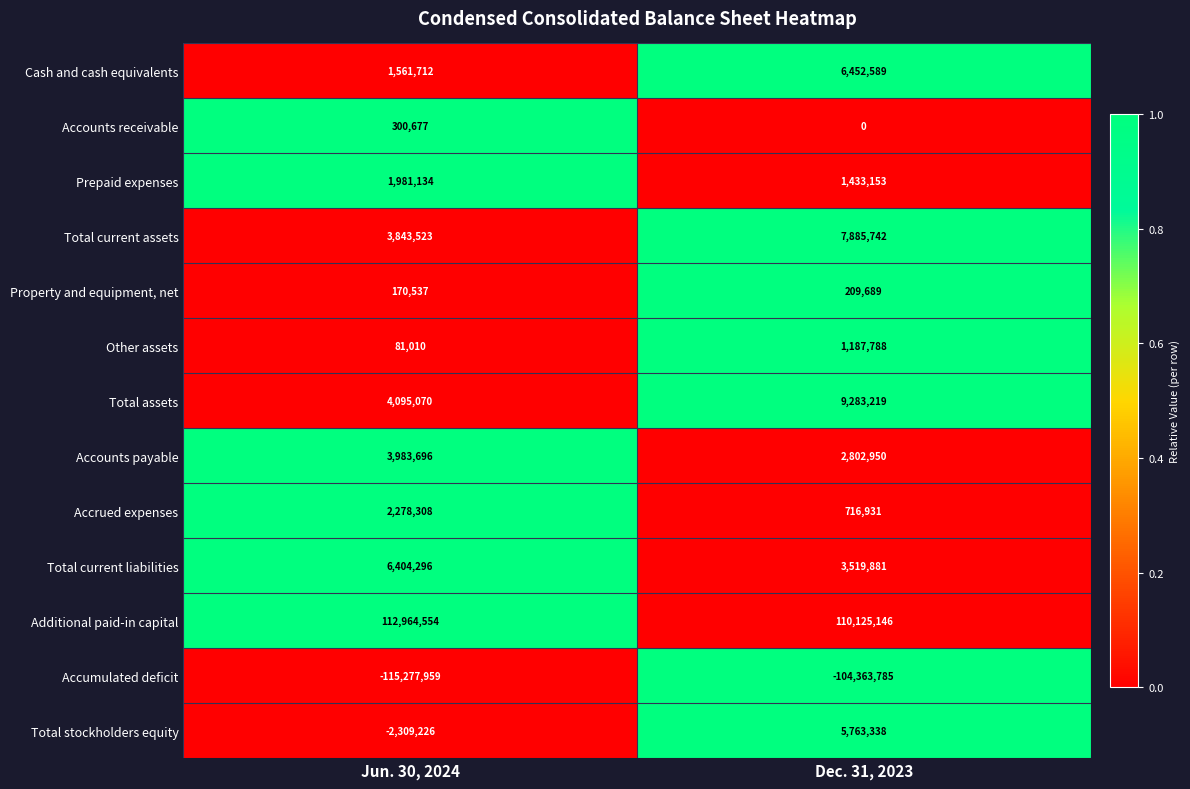

Which series changed the most between Jun. 30, 2024 and Dec. 31, 2023?

Accumulated deficit